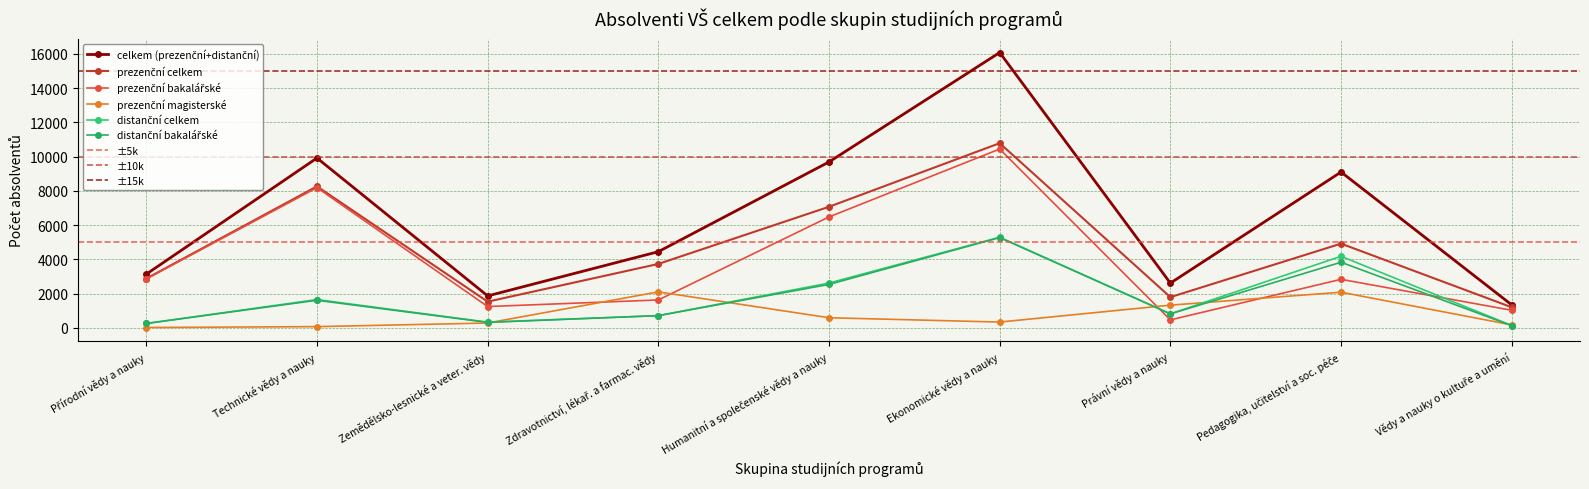

Is it true that prezenční magisterské equals 593 at Humanitní a společenské vědy a nauky?

True